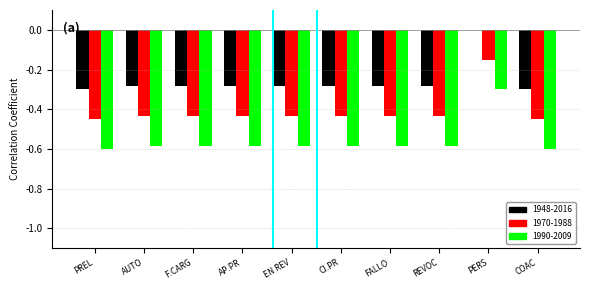

At which category is the sum across all series the highest?

PERS